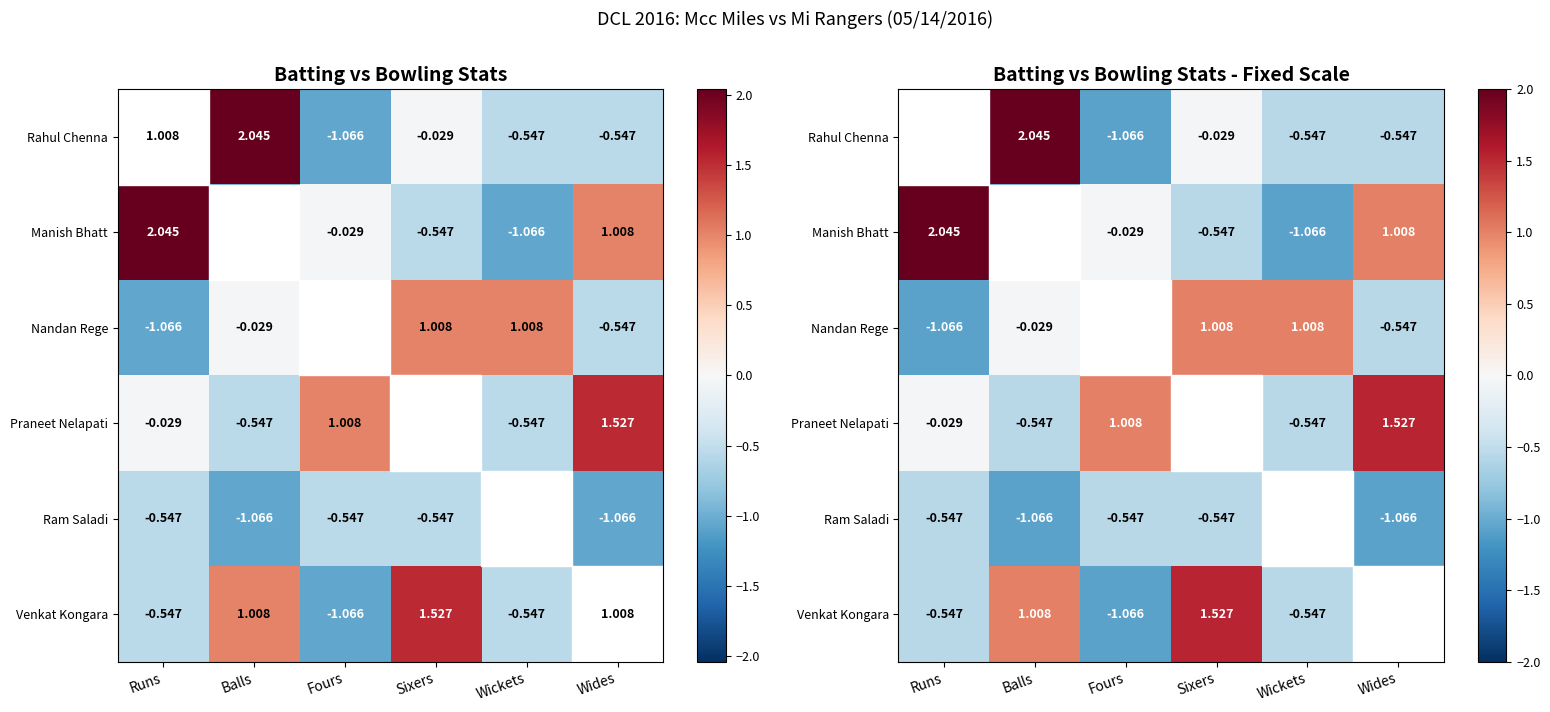

How many distinct data groups are displayed?

6